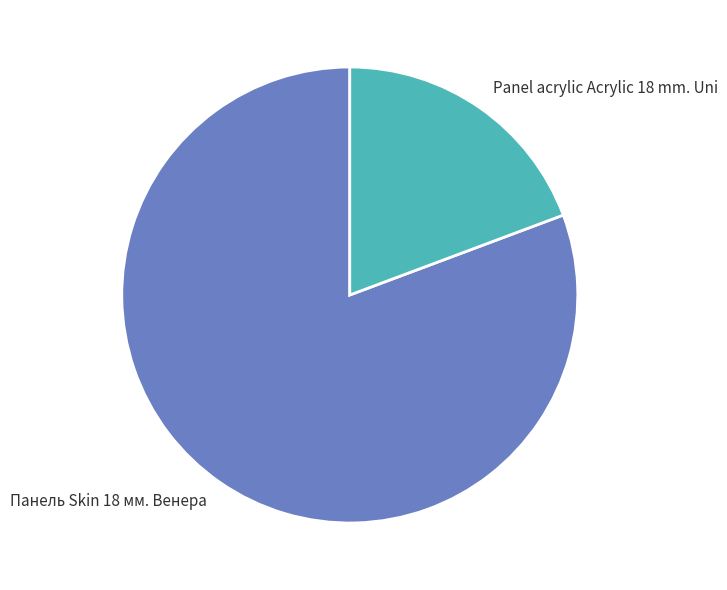

Between Panel acrylic Acrylic 18 mm. Uni and Панель Skin 18 мм. Венера, which is larger?

Панель Skin 18 мм. Венера